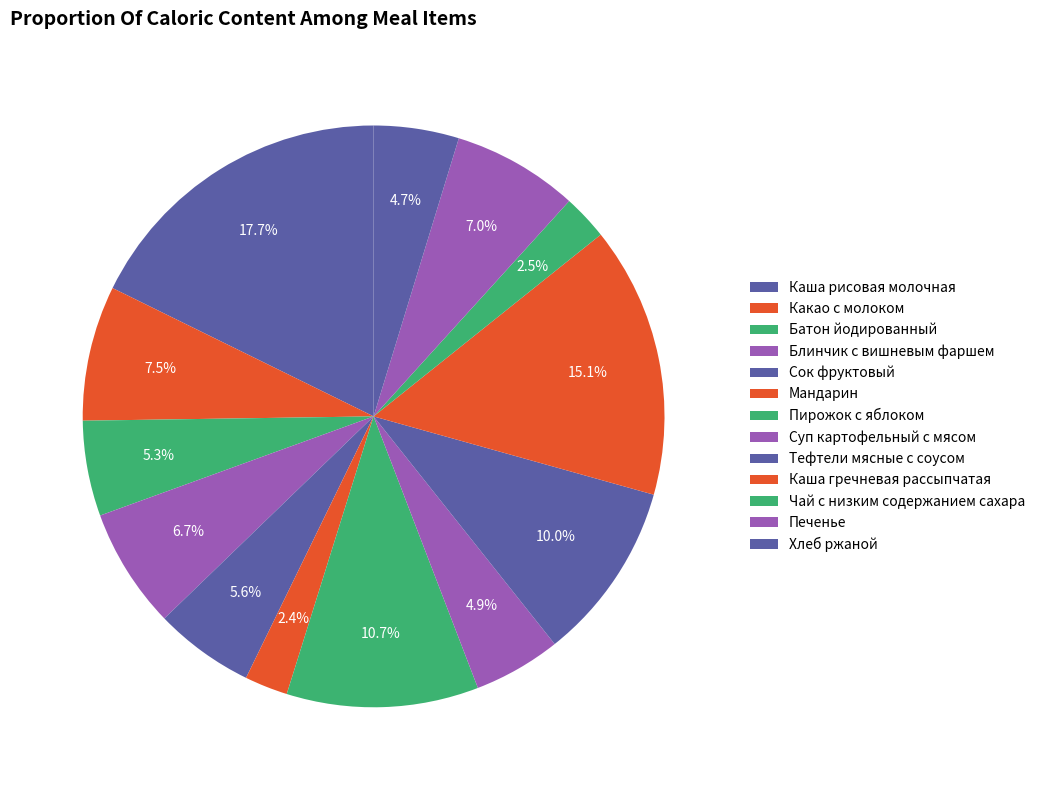

True or false: Мандарин accounts for 8% of the total.

False